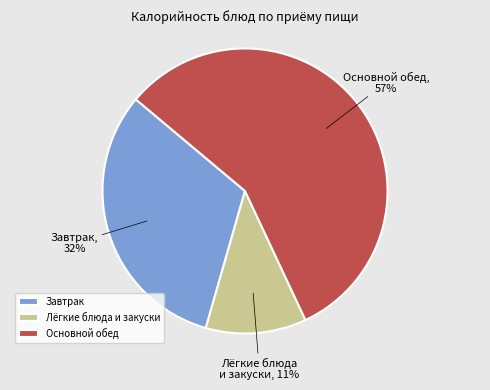

How many segments does this pie chart have?

3